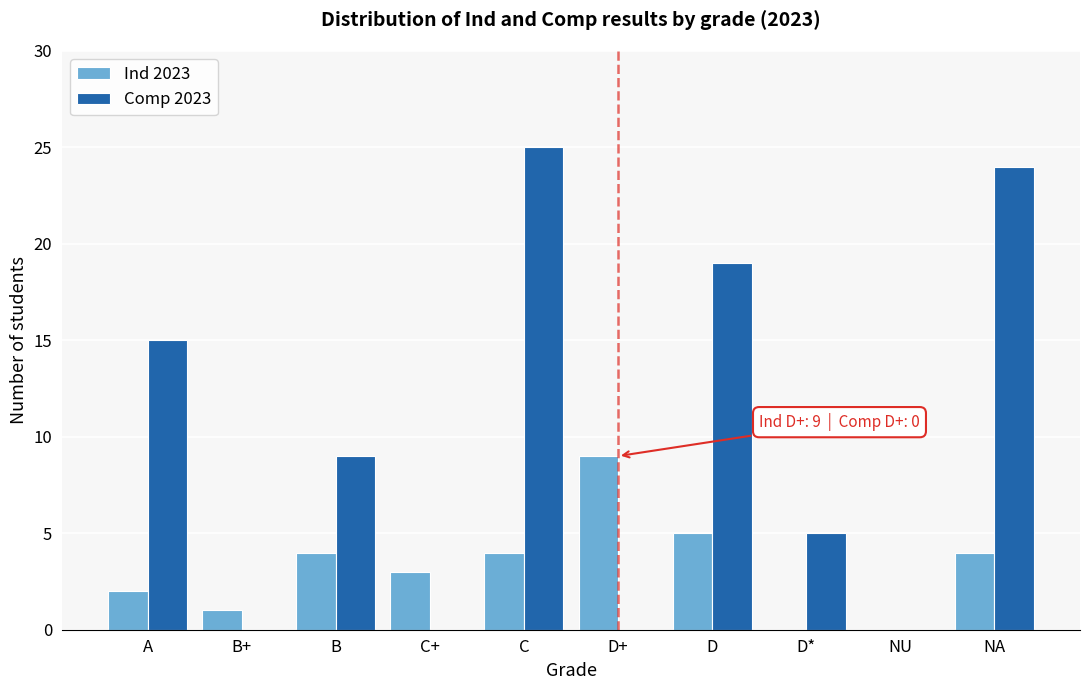

Reading right to left, transcribe all the data shown in this chart.

Ind 2023: NA=4	NU=0	D*=0	D=5	D+=9	C=4	C+=3	B=4	B+=1	A=2
Comp 2023: NA=24	NU=0	D*=5	D=19	D+=0	C=25	C+=0	B=9	B+=0	A=15